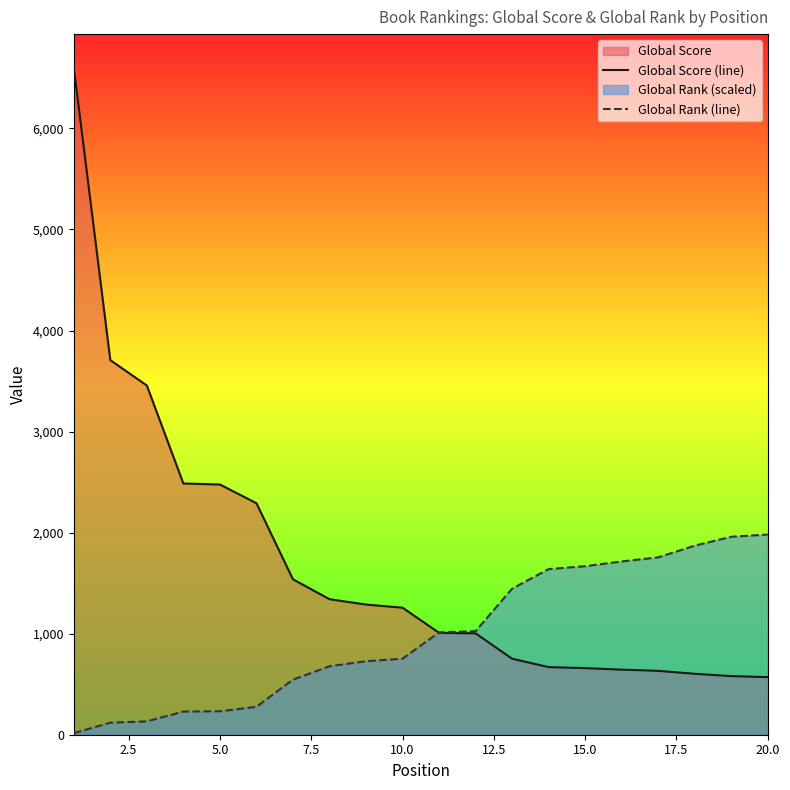

Reading right to left, what are all the values shown in this chart?

Global Score (line): 570.0	580.0	603.0	632.0	644.0	659.0	669.0	752.0	1003.0	1008.0	1257.0	1288.0	1341.0	1538.0	2291.0	2476.0	2486.0	3456.0	3707.0	6603.0
Global Rank (line): 1980.9	1959.0	1871.2	1755.2	1714.5	1667.5	1639.3	1444.9	1024.9	1012.4	752.2	727.2	677.0	545.4	275.8	231.9	228.8	131.6	119.1	15.7